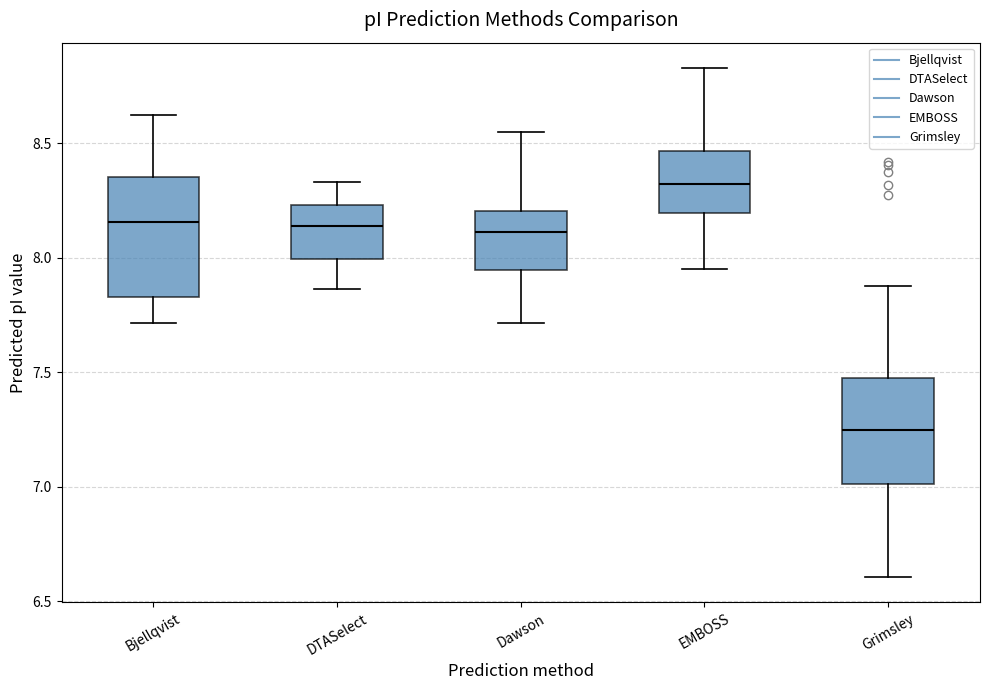

Which box has the highest median line?

EMBOSS